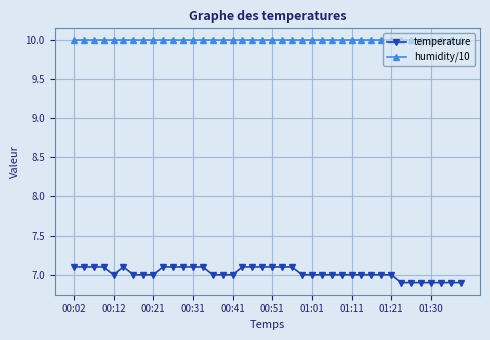

Reading left to right, extract all data points from this chart.

temperature: 7.1	7.1	7.1	7.1	7.0	7.1	7.0	7.0	7.0	7.1	7.1	7.1	7.1	7.1	7.0	7.0	7.0	7.1	7.1	7.1	7.1	7.1	7.1	7.0	7.0	7.0	7.0	7.0	7.0	7.0	7.0	7.0	7.0	6.9	6.9	6.9	6.9	6.9	6.9	6.9
humidity/10: 10.0	10.0	10.0	10.0	10.0	10.0	10.0	10.0	10.0	10.0	10.0	10.0	10.0	10.0	10.0	10.0	10.0	10.0	10.0	10.0	10.0	10.0	10.0	10.0	10.0	10.0	10.0	10.0	10.0	10.0	10.0	10.0	10.0	10.0	10.0	10.0	10.0	10.0	10.0	10.0